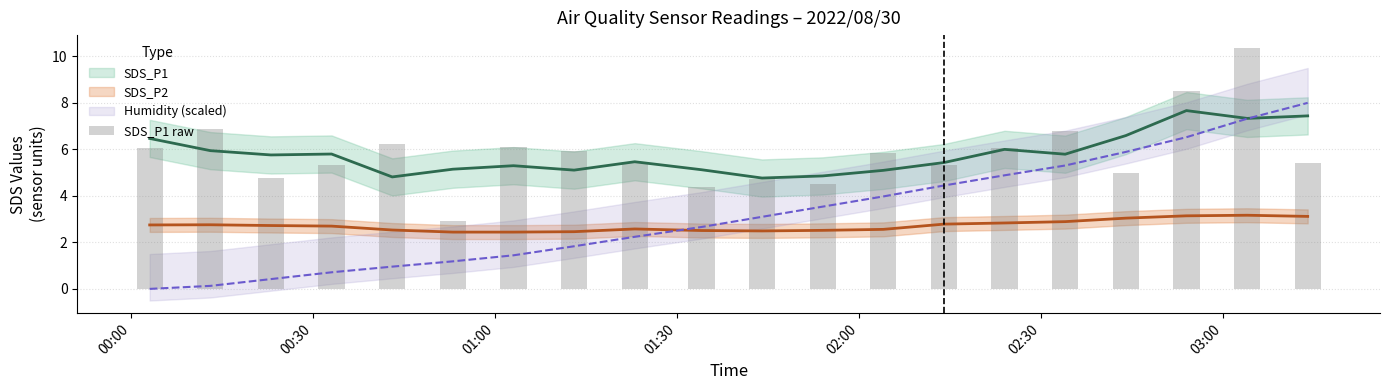

What is the sum of all values?

116.6